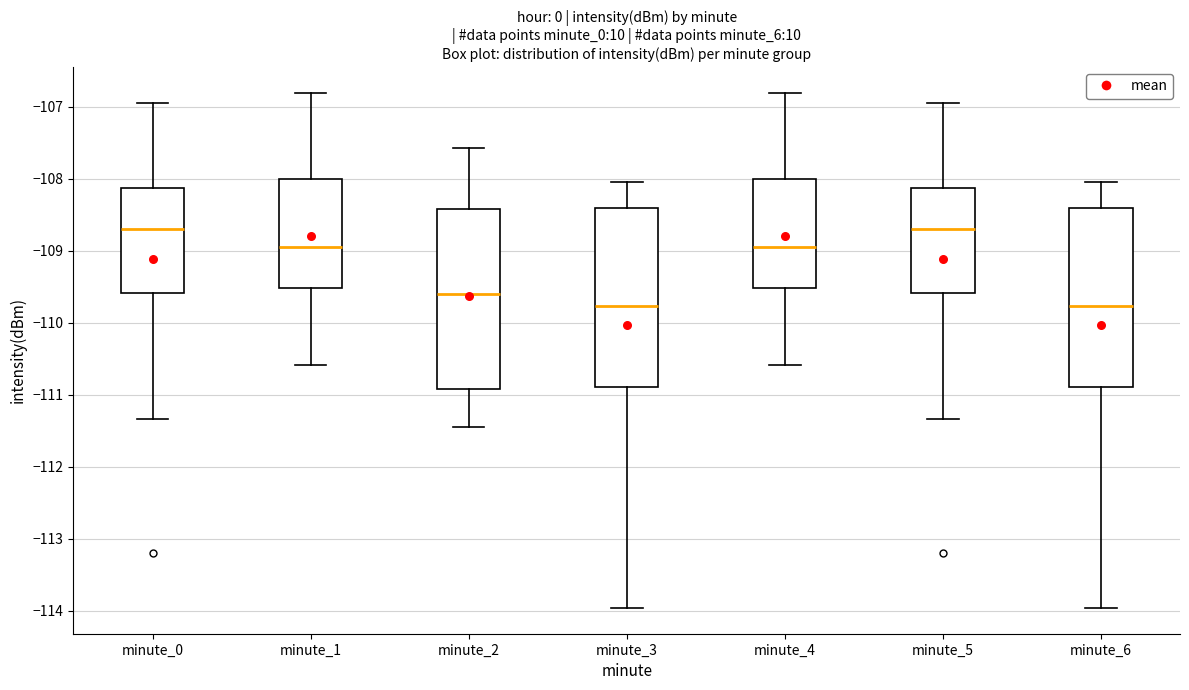

Where does the median line of the box for minute_2 sit on the y-axis? The values are not printed on the chart, so give them approximately, as read against the axis.

-109.6